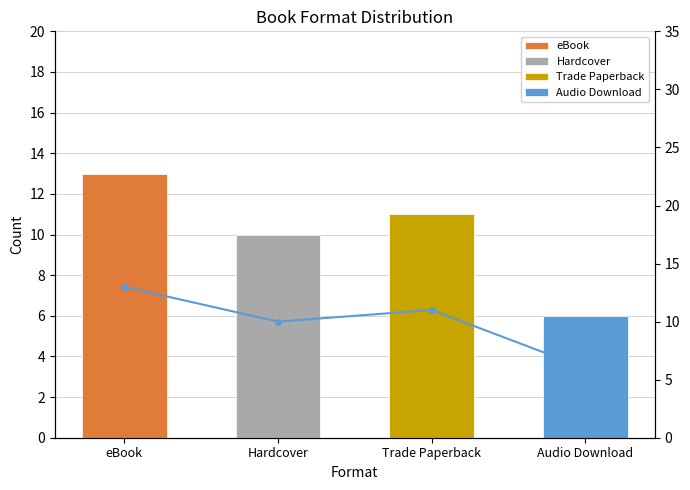

What is the ratio of the value at Trade Paperback to the value at Audio Download?

1.8